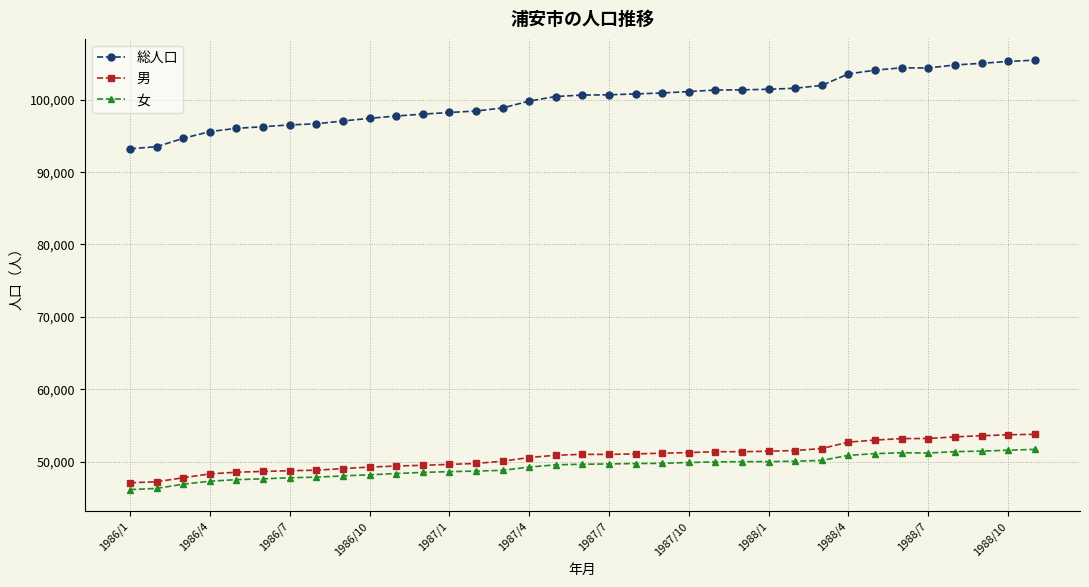

What is the average value of the 男 series?

50645